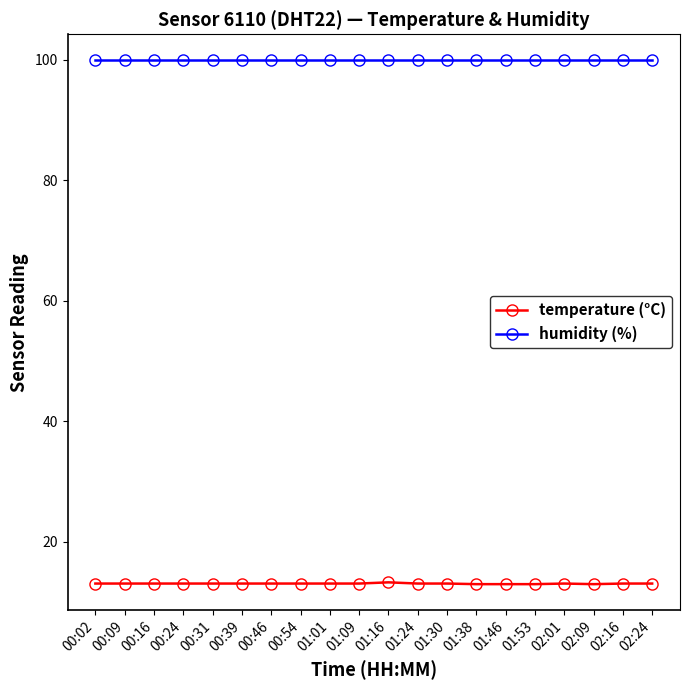

True or false: humidity (%) and temperature (°C) cross at least once.

False